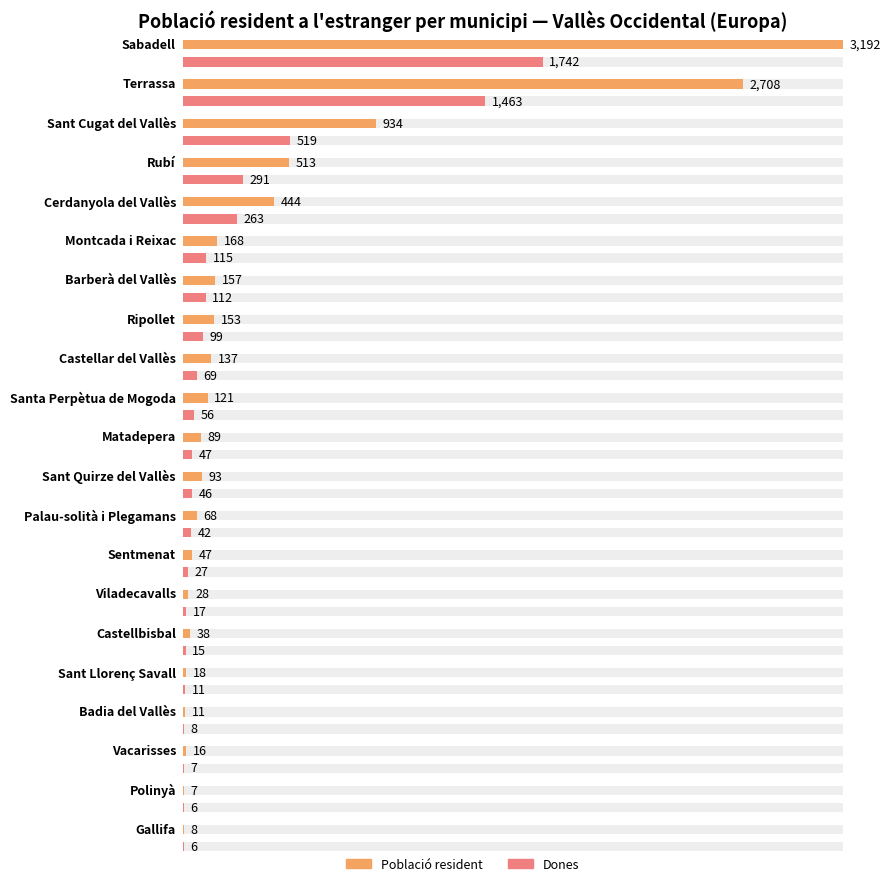

What is the sum of the Població resident values at Gallifa and Santa Perpètua de Mogoda?

129